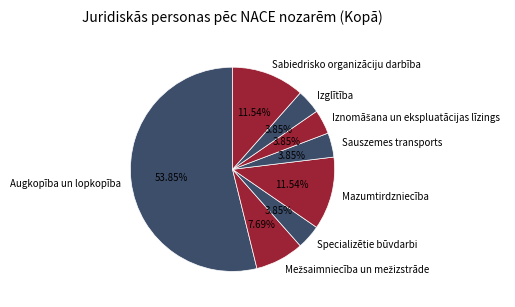

What percentage is the Izglītība slice, to the nearest percent?

4%